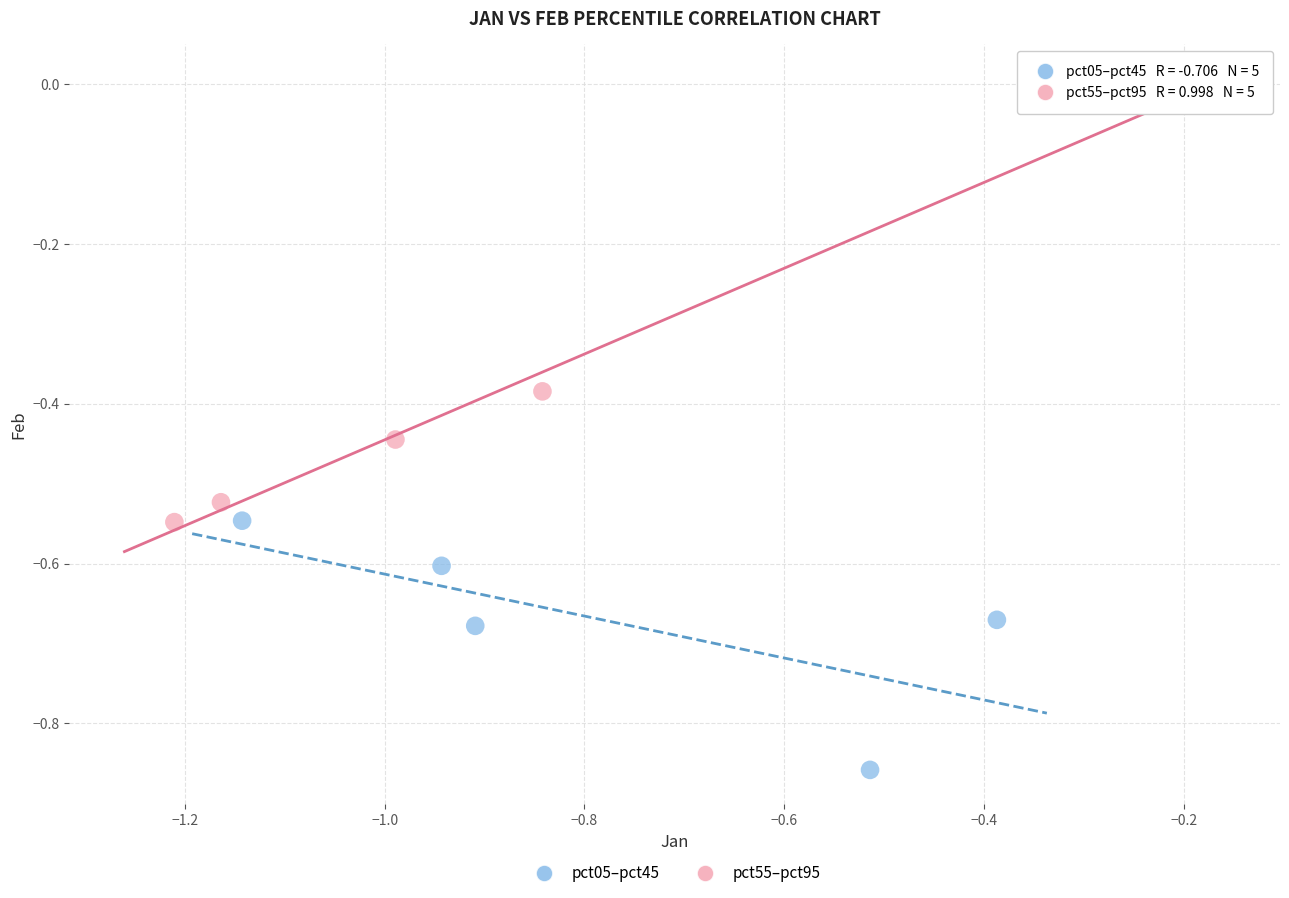

Which series contains the lowest Y value?

pct05–pct45